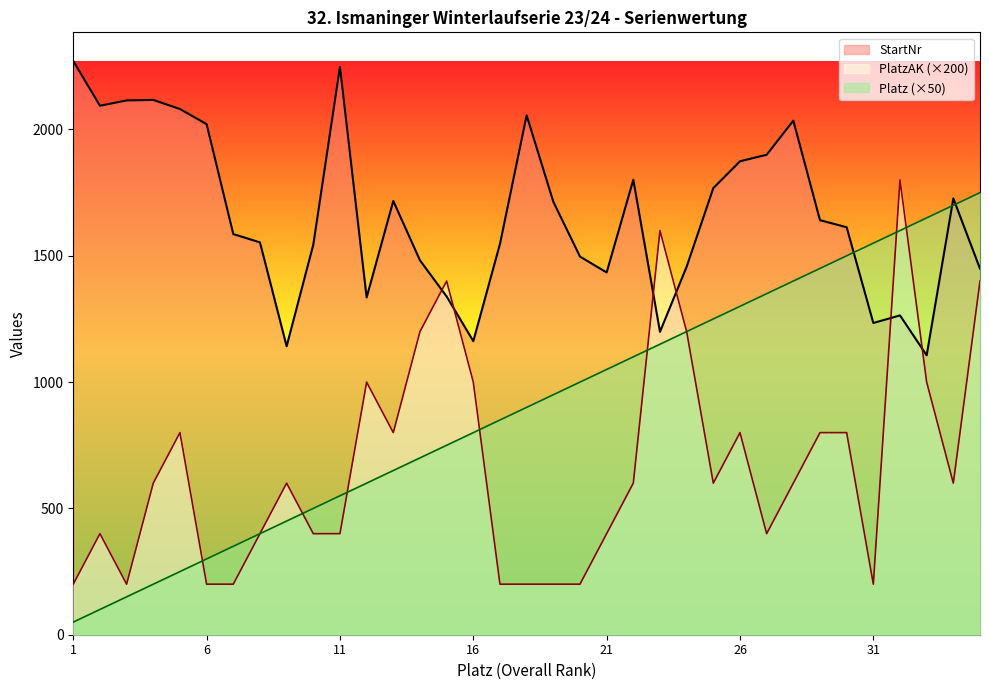

What is the value of the PlatzAK point at the 10th from the left?

400